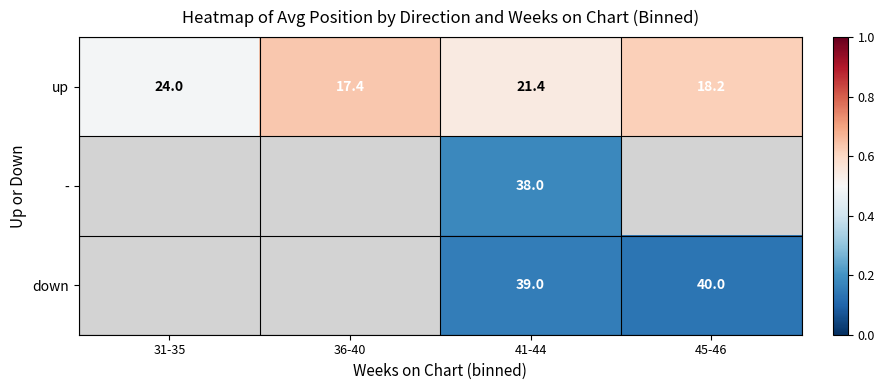

Rank the series at 41-44 from lowest to highest value.

up, -, down